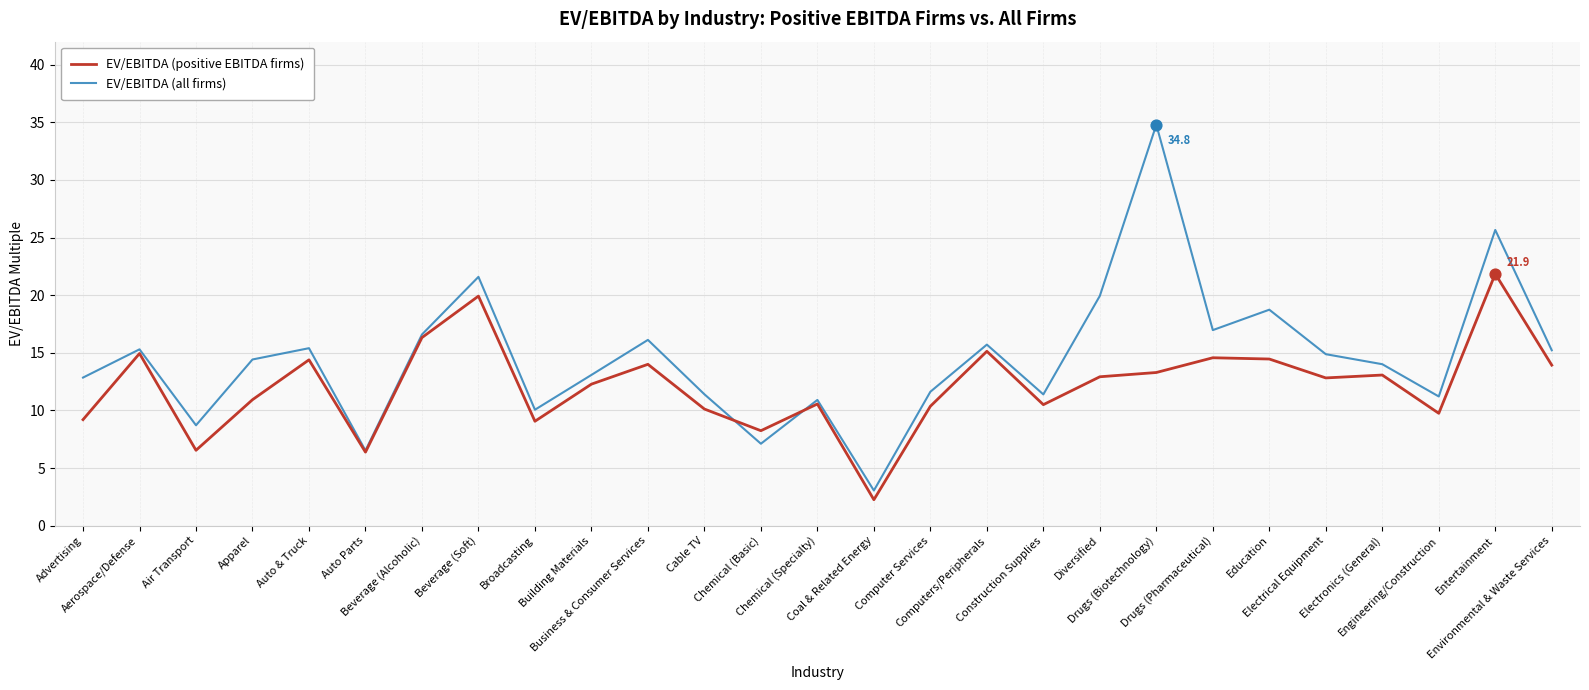

Which series has the widest spread of values?

EV/EBITDA (all firms)